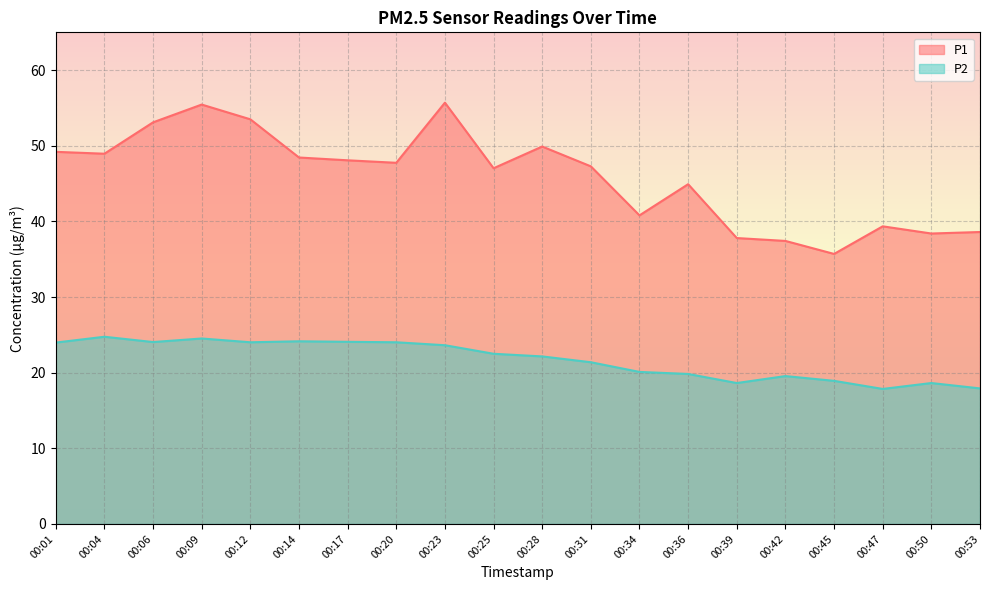

Reading right to left, transcribe all the data shown in this chart.

P1: 00:53=38.6	00:50=38.4	00:47=39.4	00:45=35.7	00:42=37.4	00:39=37.8	00:36=44.9	00:34=40.8	00:31=47.3	00:28=49.9	00:25=47.0	00:23=55.7	00:20=47.8	00:17=48.1	00:14=48.5	00:12=53.5	00:09=55.5	00:06=53.1	00:04=49.0	00:01=49.2
P2: 00:53=17.9	00:50=18.6	00:47=17.9	00:45=18.9	00:42=19.6	00:39=18.6	00:36=19.8	00:34=20.1	00:31=21.4	00:28=22.1	00:25=22.5	00:23=23.6	00:20=24.0	00:17=24.1	00:14=24.1	00:12=24.0	00:09=24.5	00:06=24.1	00:04=24.8	00:01=24.0